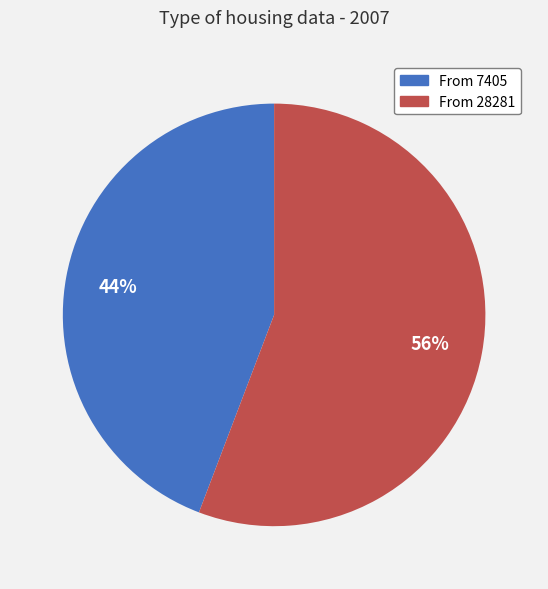

Does any single category account for the majority?

Yes